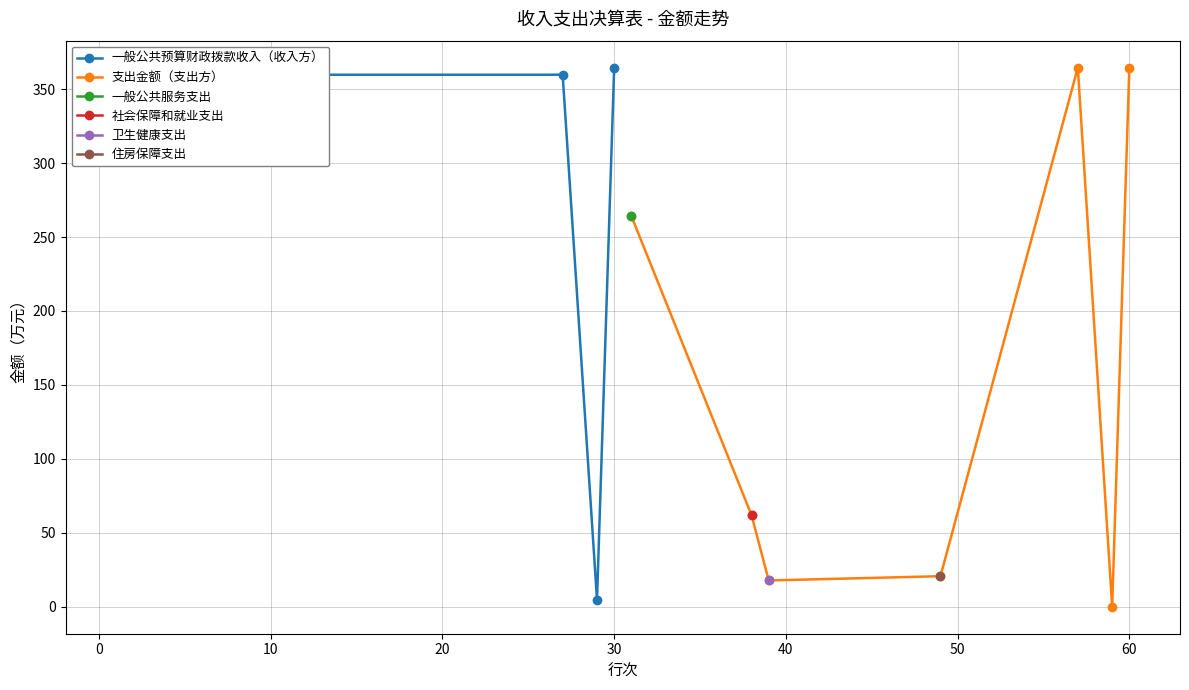

After their last crossing, which series has the higher values: 支出金额 or 一般公共预算财政拨款收入?

一般公共预算财政拨款收入